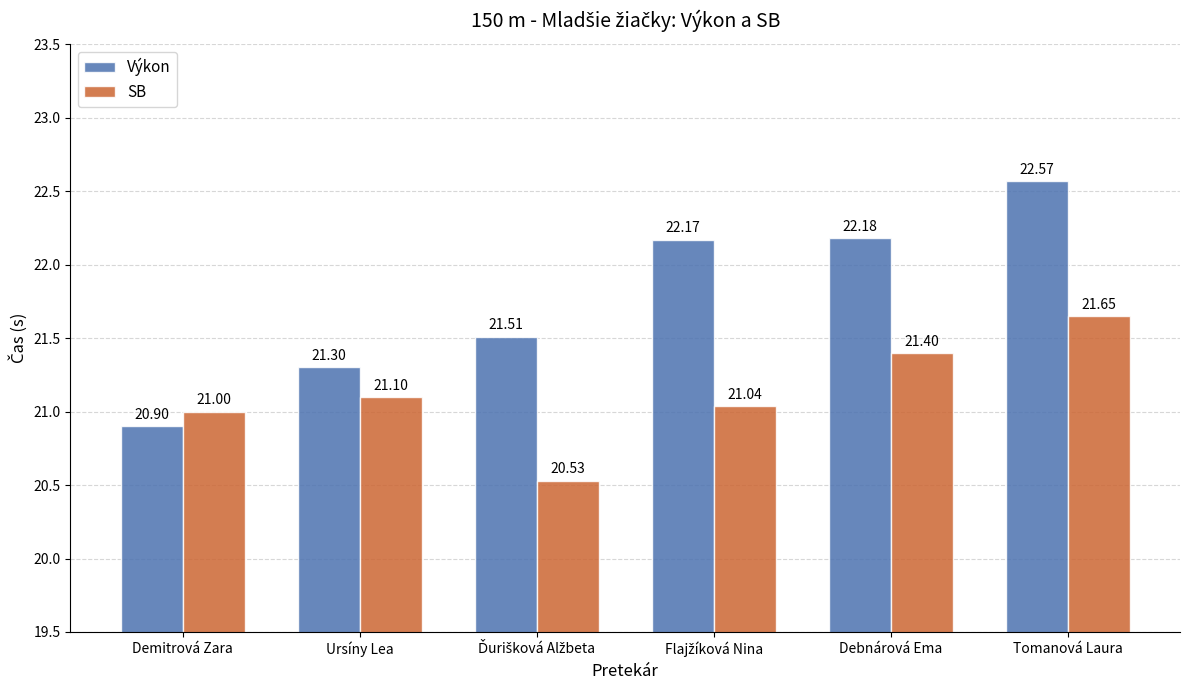

How many categories are shown in the chart?

6